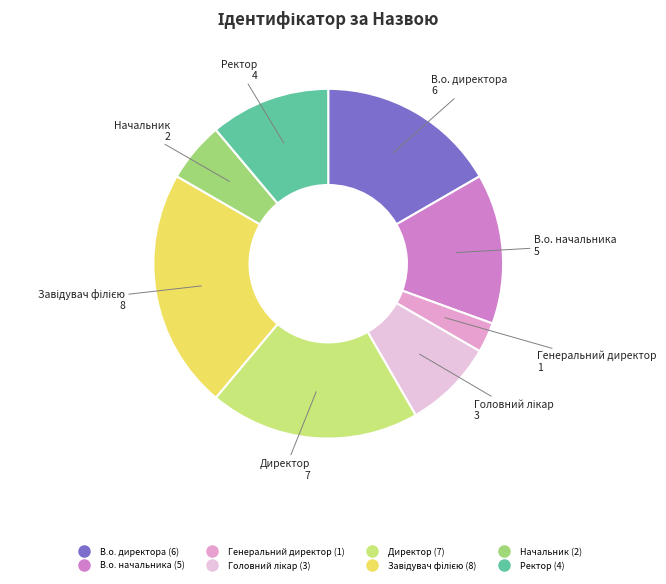

The В.о. директора slice represents 31% of the pie. True or false?

False